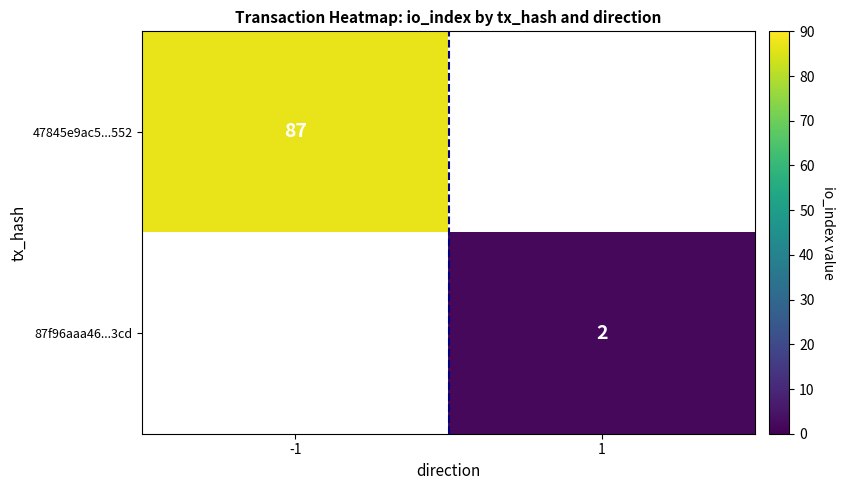

The value of 87f96aaa46...3cd at 1 is 1. True or false?

False